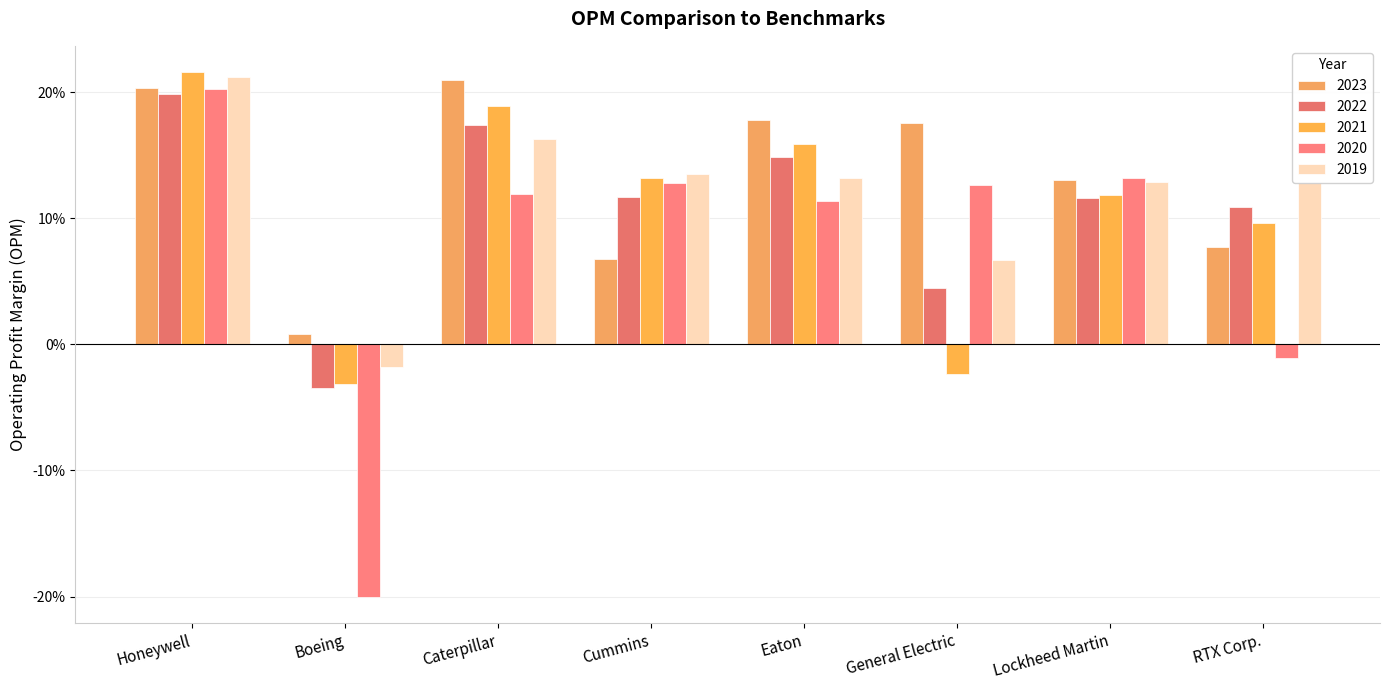

At how many categories does at least one series exceed 0?

8